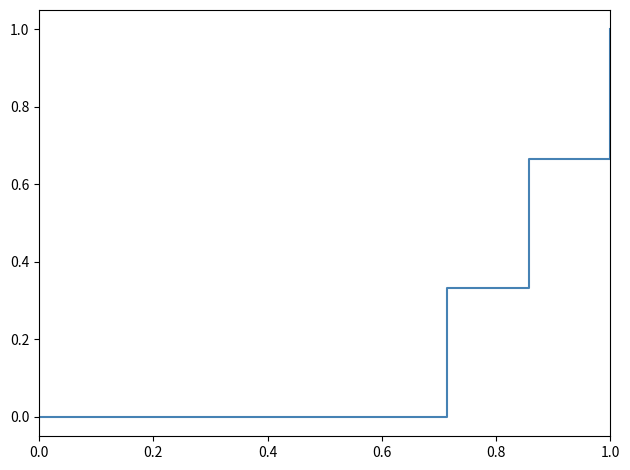

What is the difference between the maximum and second lowest values?

1.0